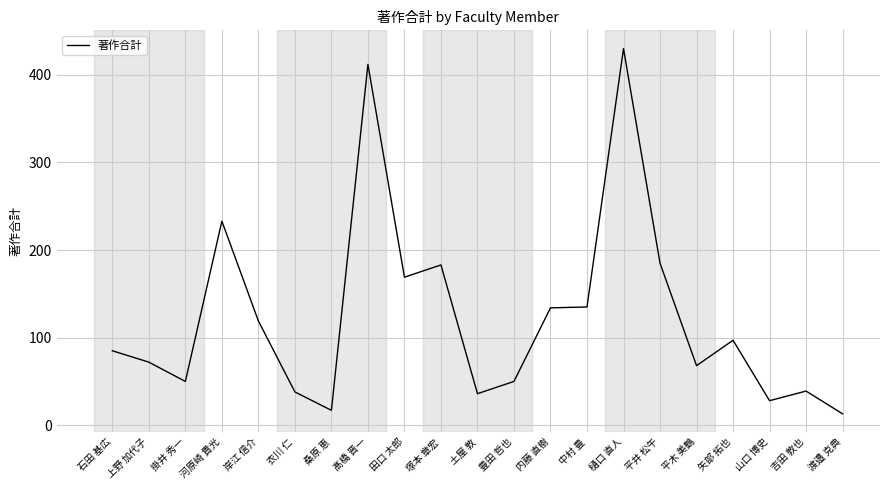

The chart shows a value of 49 at 山口 博史. True or false?

False